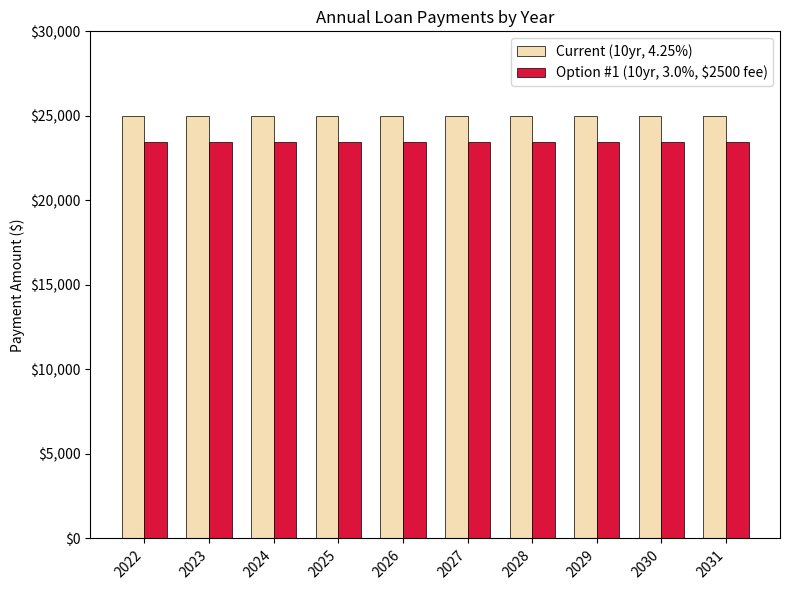

What are all the series names shown in the legend?

Current (10yr, 4.25%), Option #1 (10yr, 3.0%, $2500 fee)